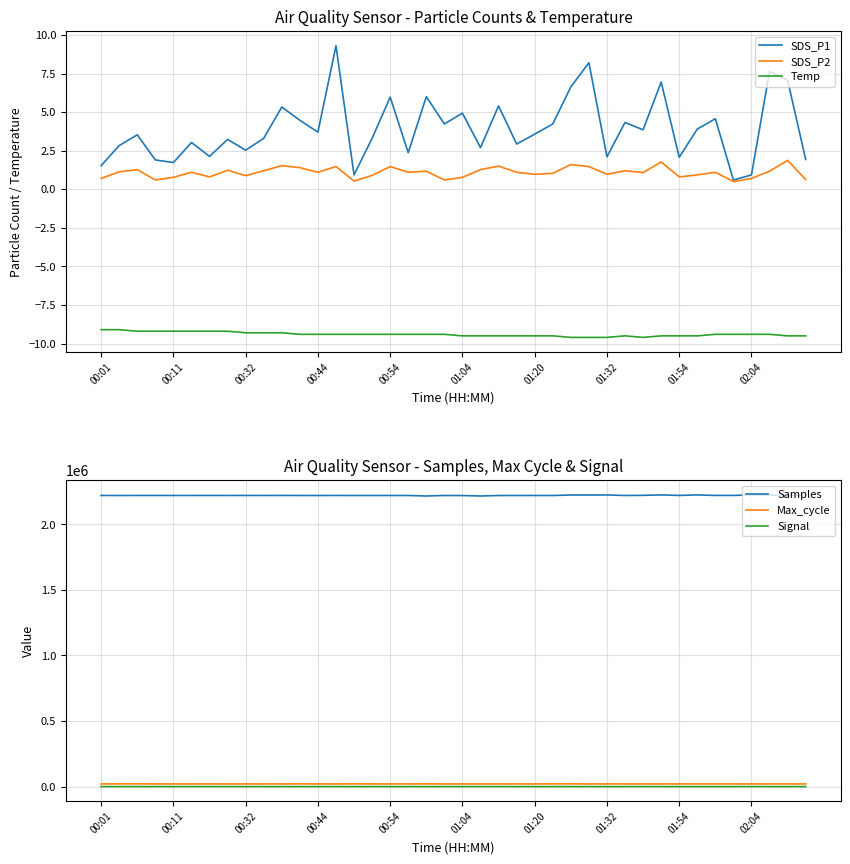

True or false: SDS_P2 and Temp cross at least once.

False